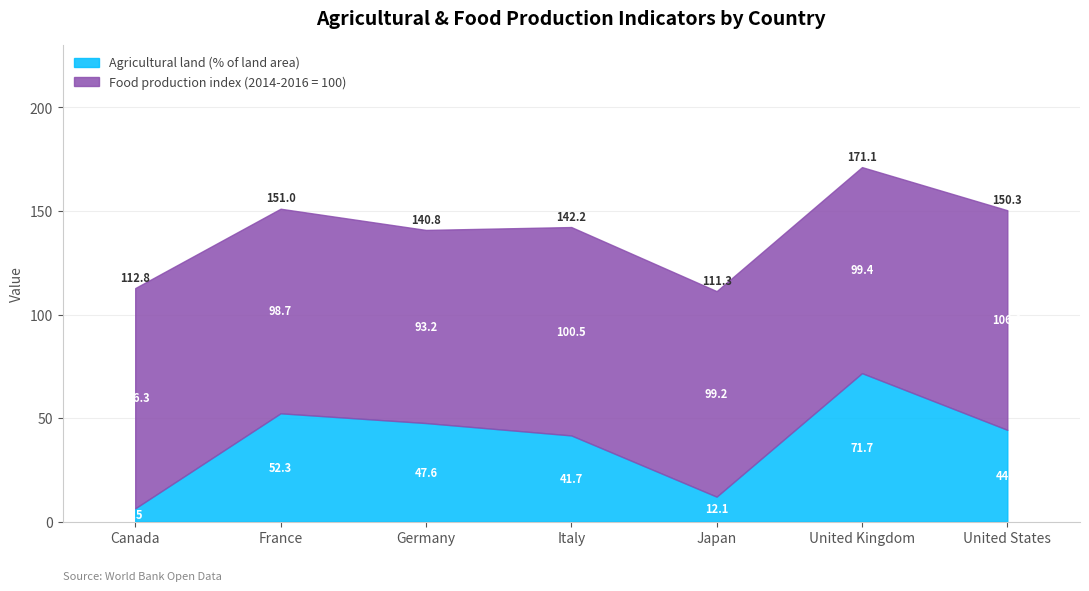

The Food production index (2014-2016 = 100) series shows 68.2 at France. True or false?

False